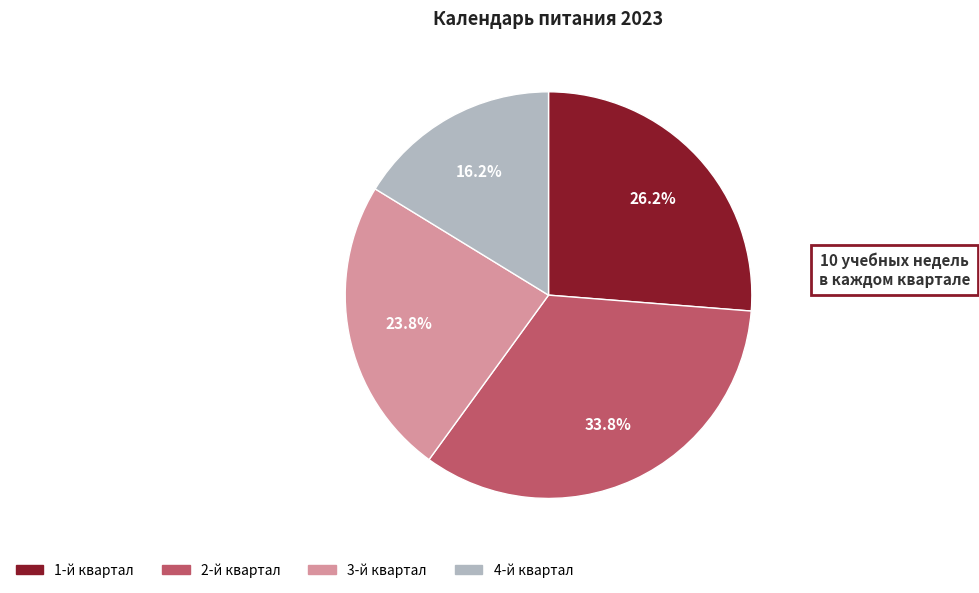

Is there any slice that represents more than half of the pie?

No